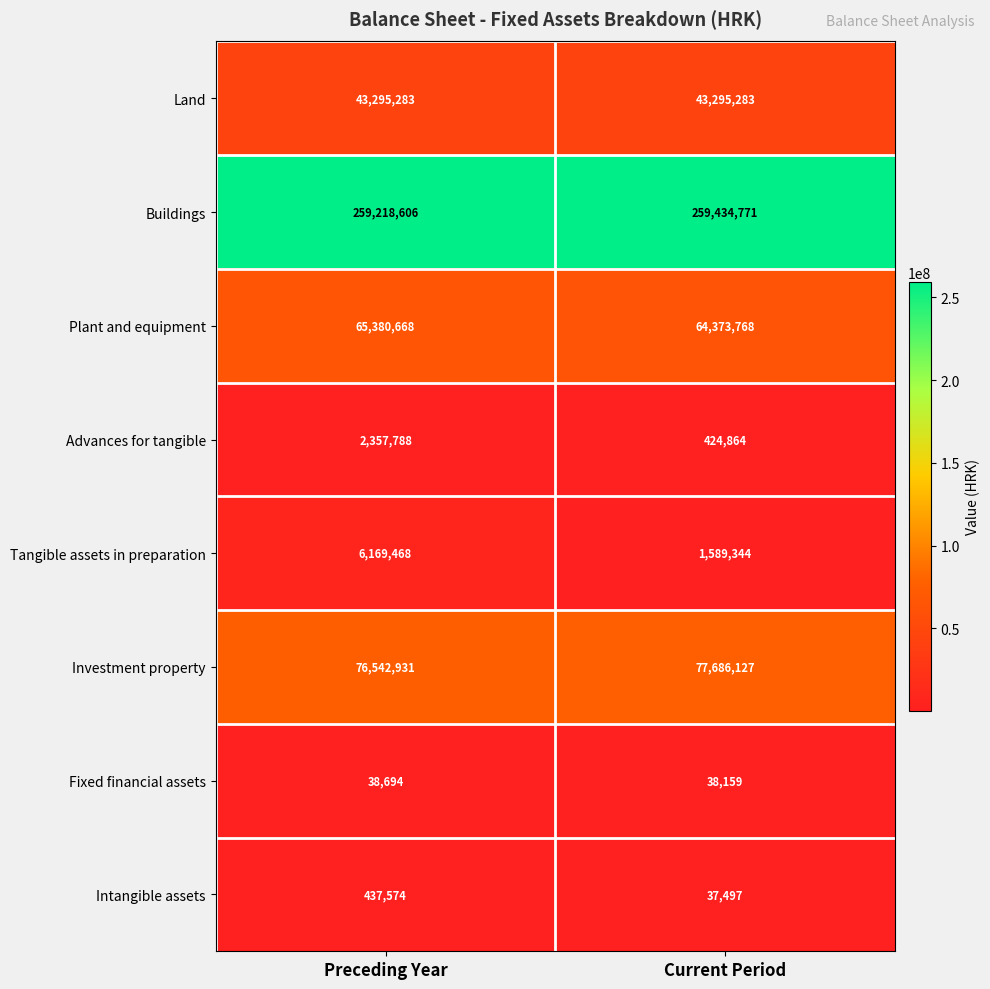

Which series has the largest range (max minus min)?

Tangible assets in preparation